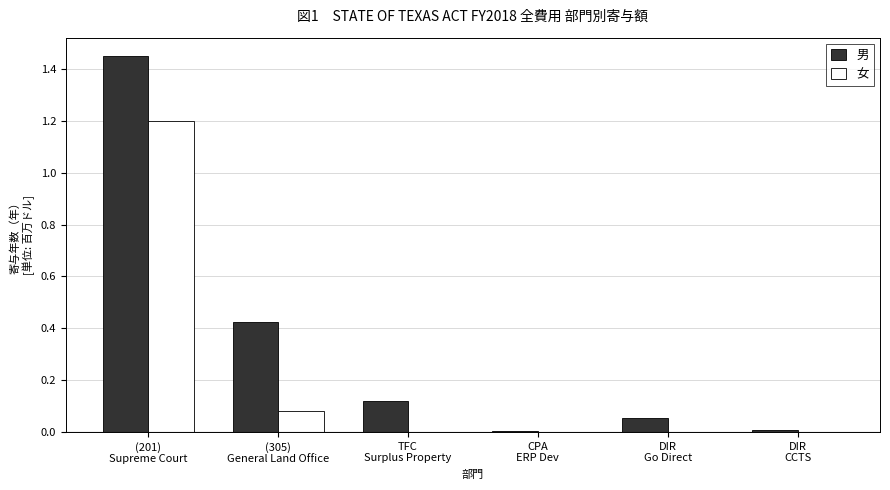

What is the sum of all 男 values?

2.1